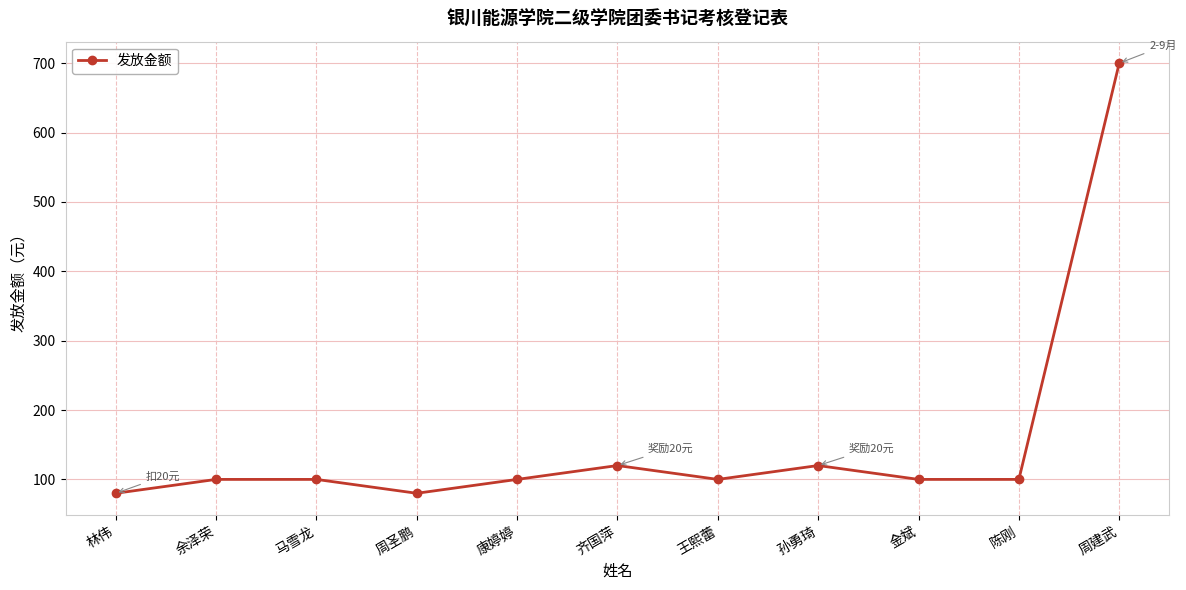

What is the smallest value displayed?

80